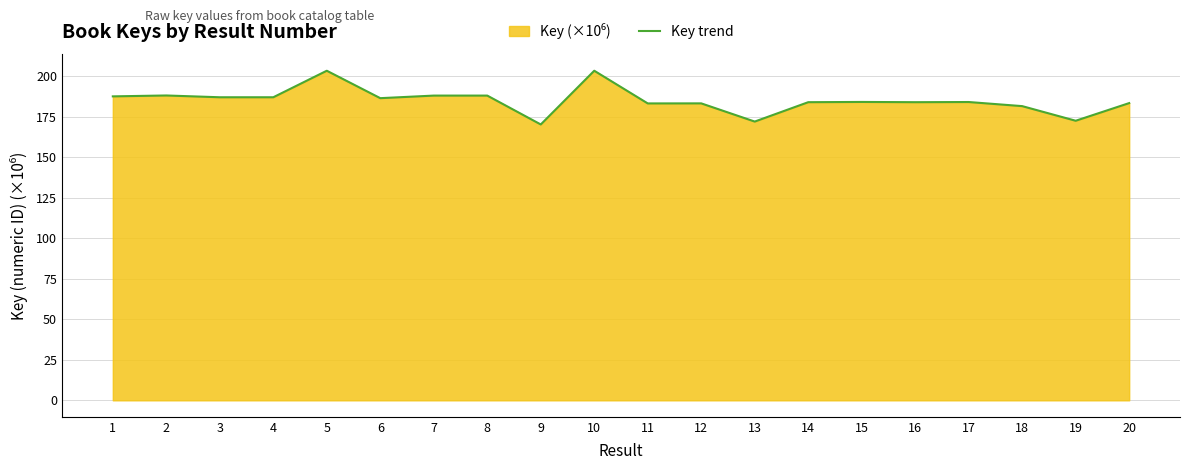

Reading left to right, transcribe all the data shown in this chart.

1=187.5	2=188.0	3=186.9	4=186.9	5=203.3	6=186.4	7=188.0	8=187.9	9=170.1	10=203.3	11=183.1	12=183.2	13=171.9	14=183.9	15=184.0	16=183.9	17=184.0	18=181.5	19=172.4	20=183.3